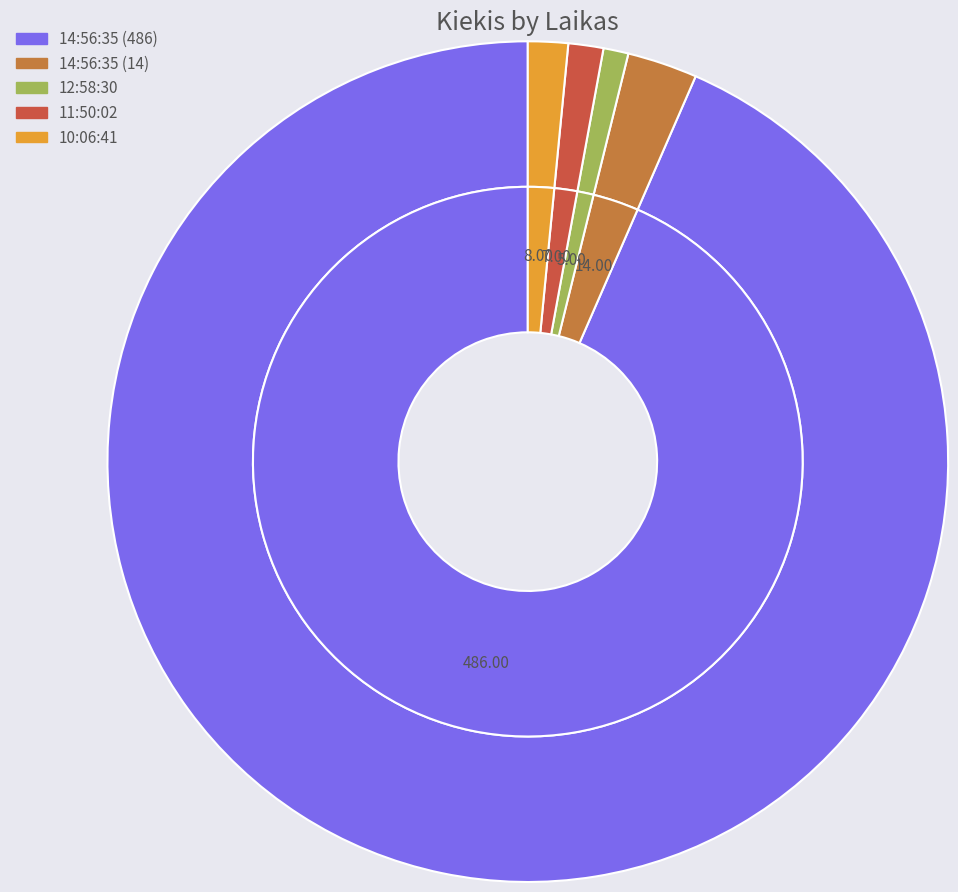

Which category has the smallest portion of the pie?

12:58:30